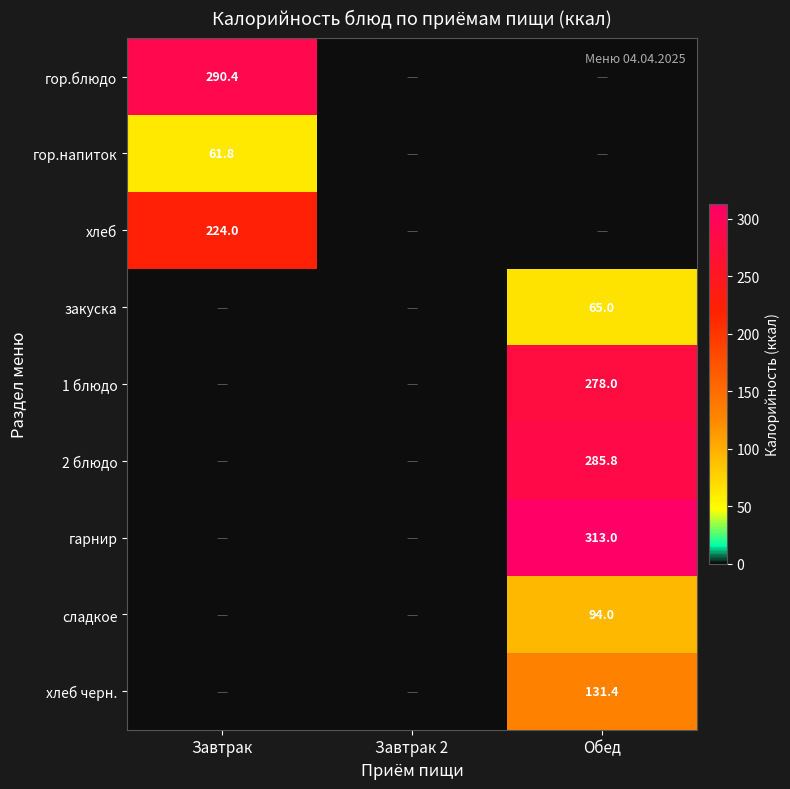

The гарнир series shows 313.0 at Обед. True or false?

True